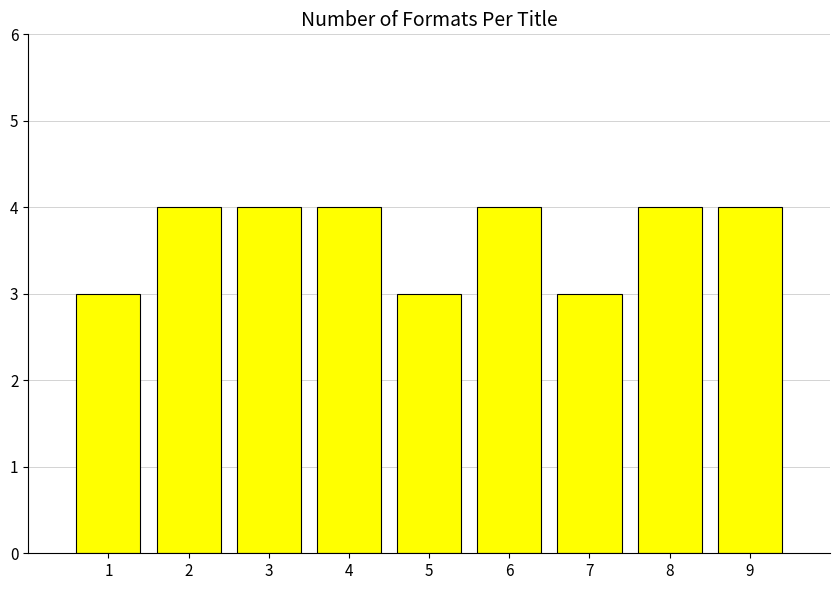

Reading left to right, what are all the values shown in this chart?

1=3	2=4	3=4	4=4	5=3	6=4	7=3	8=4	9=4